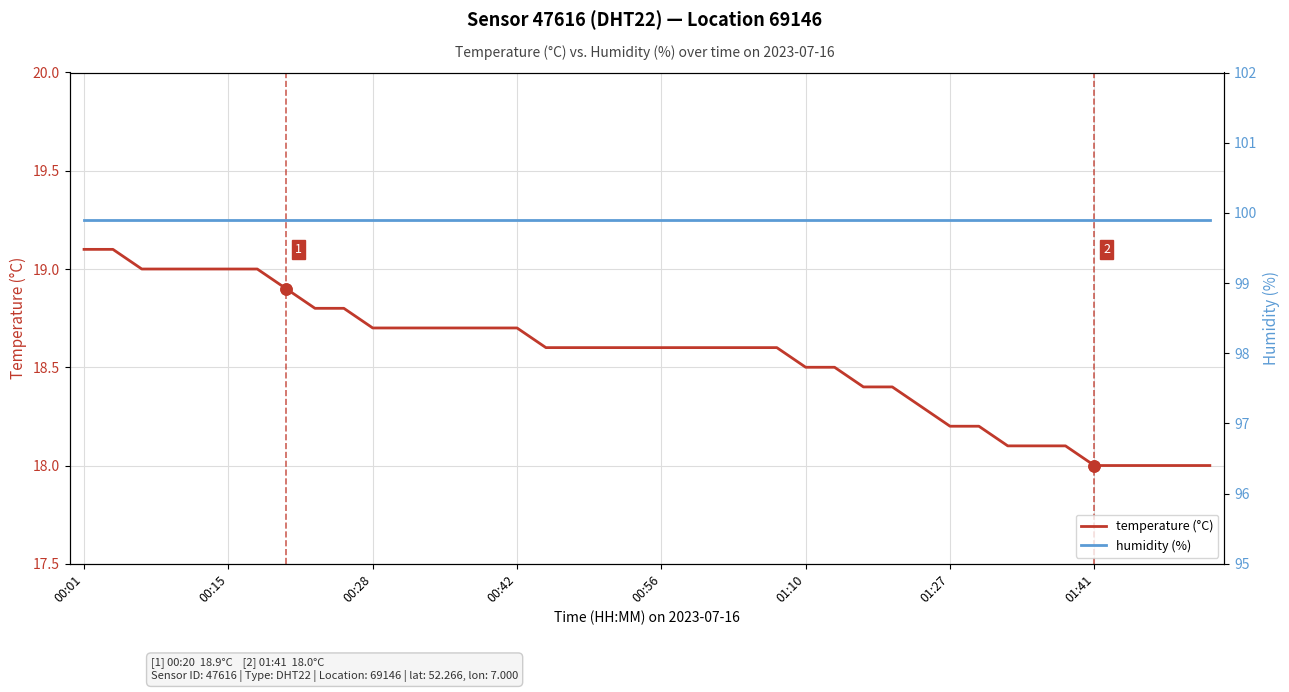

What is the value of the humidity (%) point at the 16th from the left?

99.9